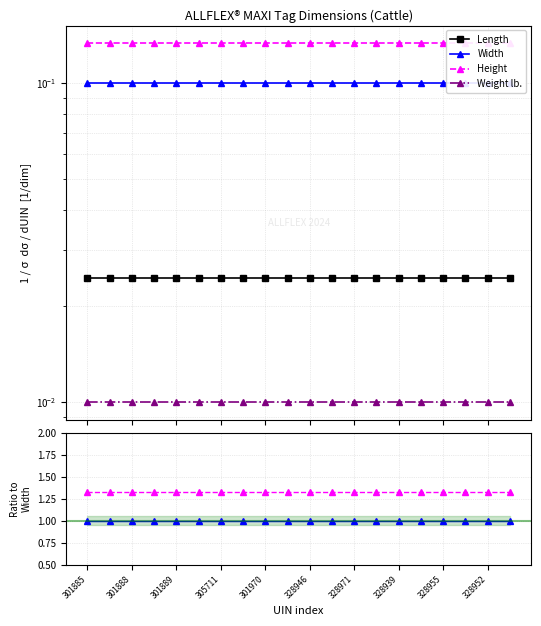

Rank the series at 301889 from lowest to highest value.

Weight lb., Length, Width, Height